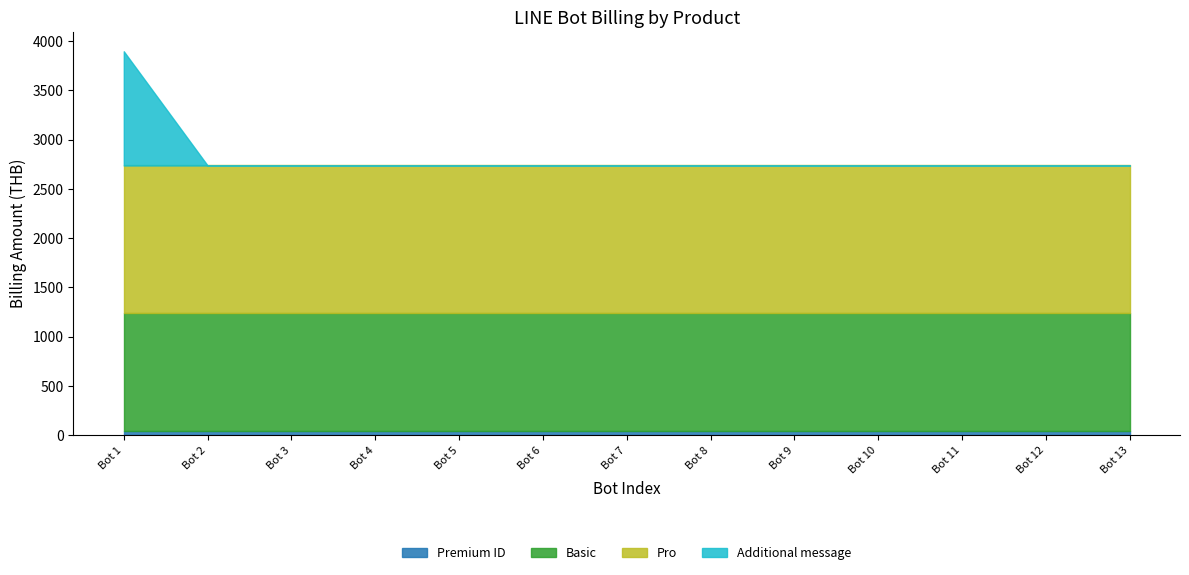

The value of Pro at Bot 7 is 2450.9. True or false?

False